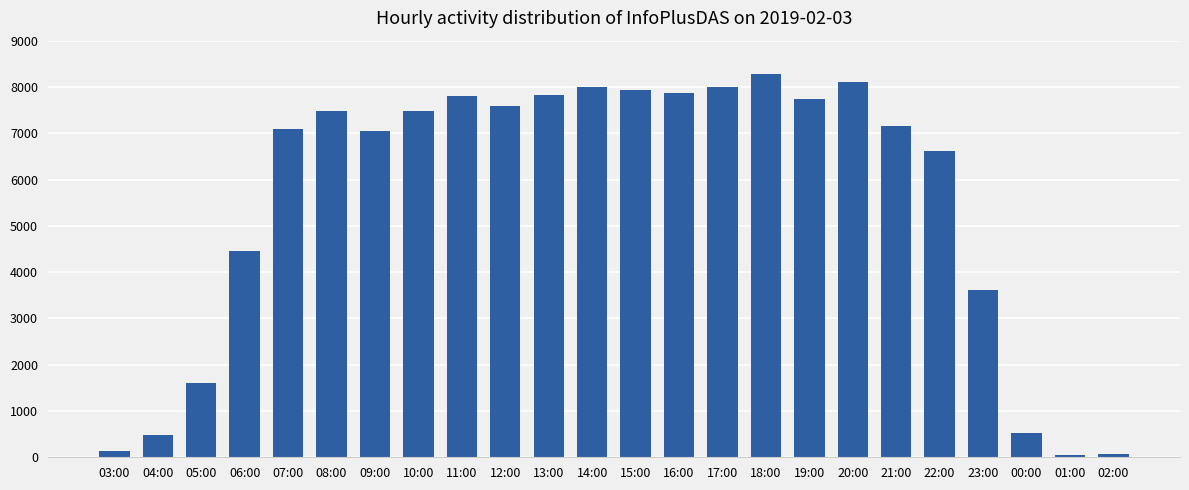

What is the label of the 9th bar from the left?

11:00